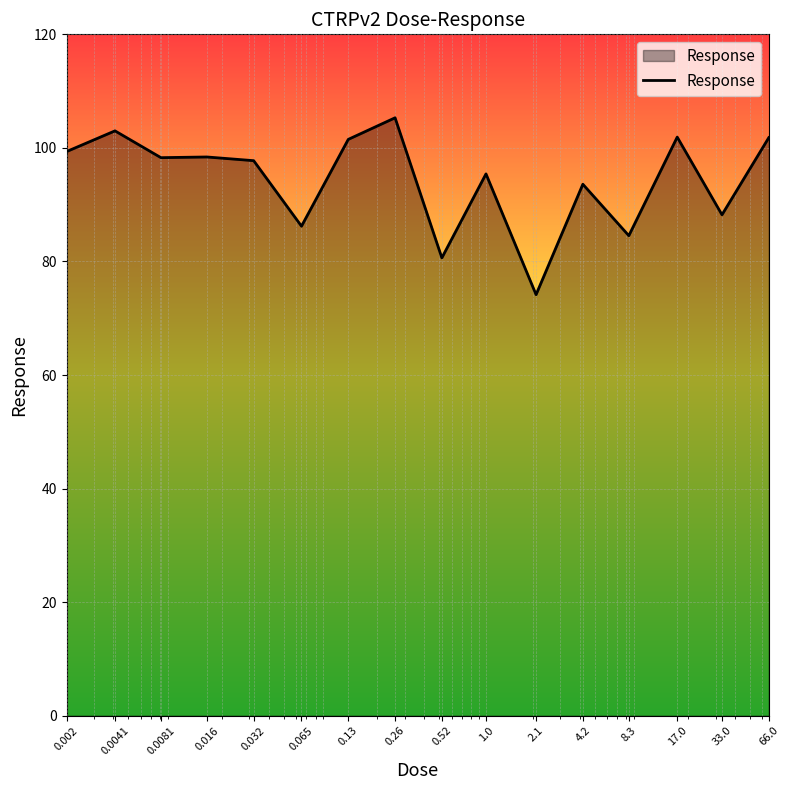

What is the maximum value shown in the chart?

105.3